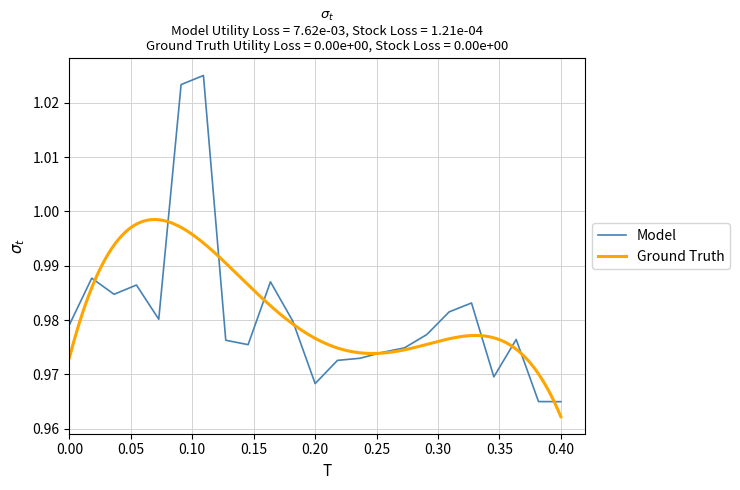

Is it true that Model equals 0.5 at 0.20?

False